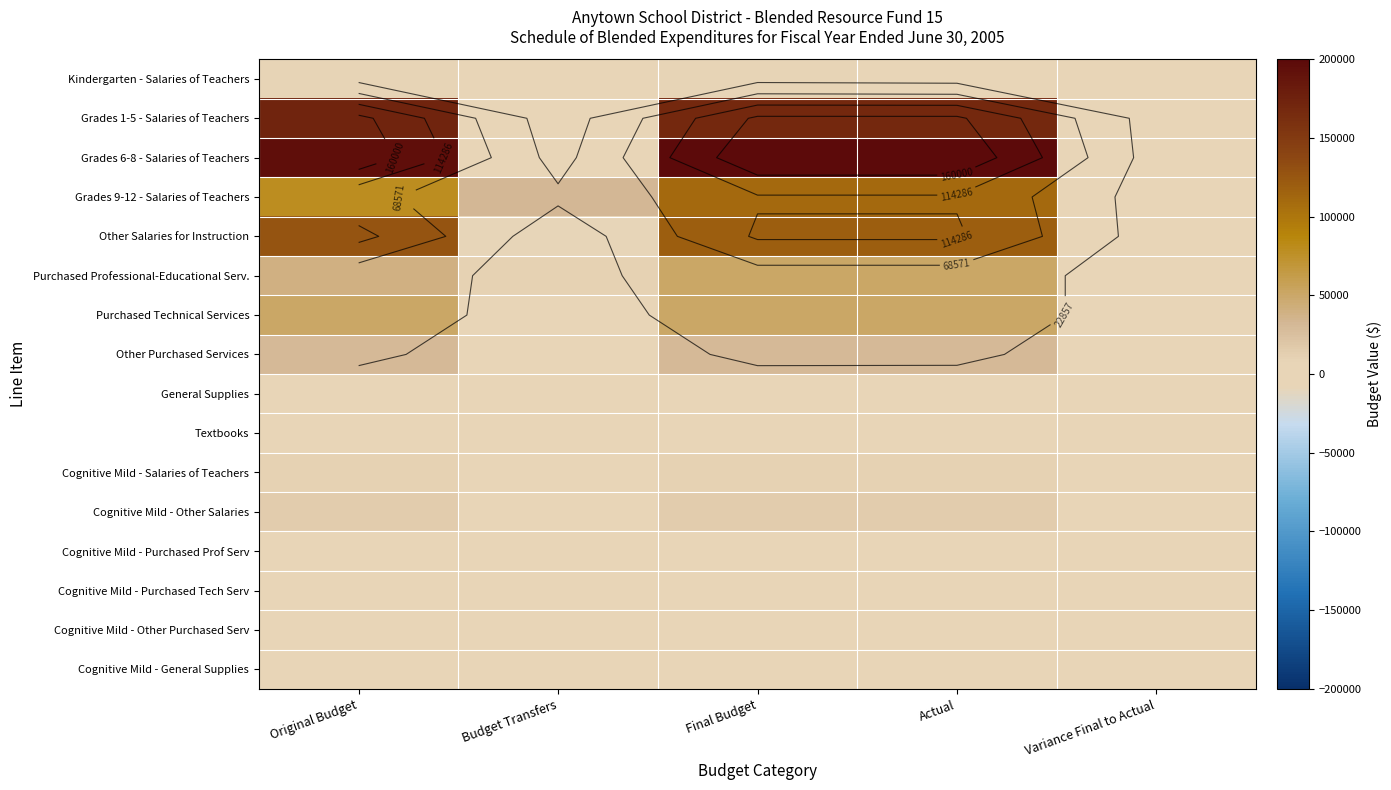

What is the maximum value shown in the chart?

200000